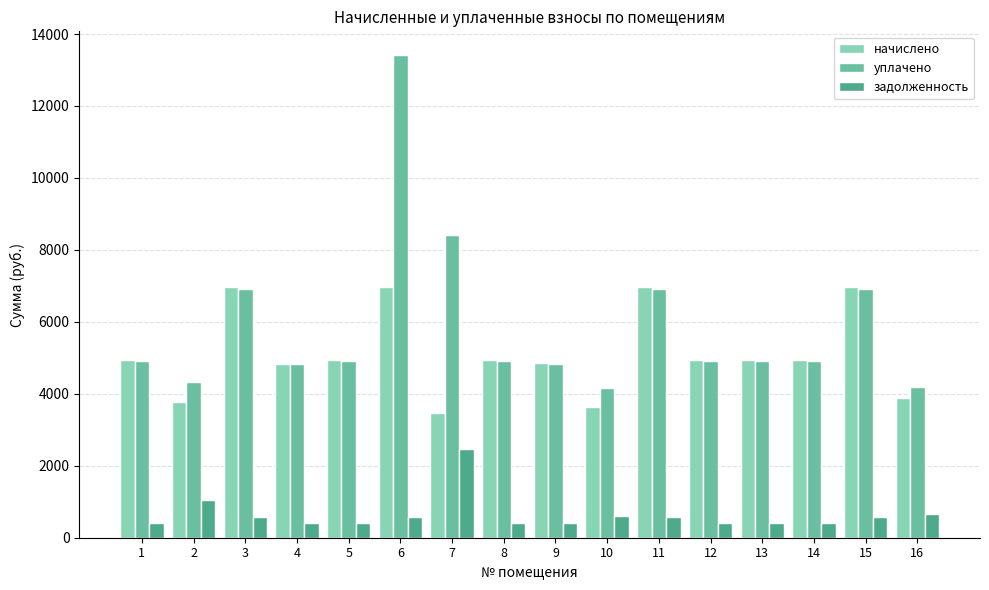

Rank the series by their maximum value, from lowest to highest.

задолженность, начислено, уплачено